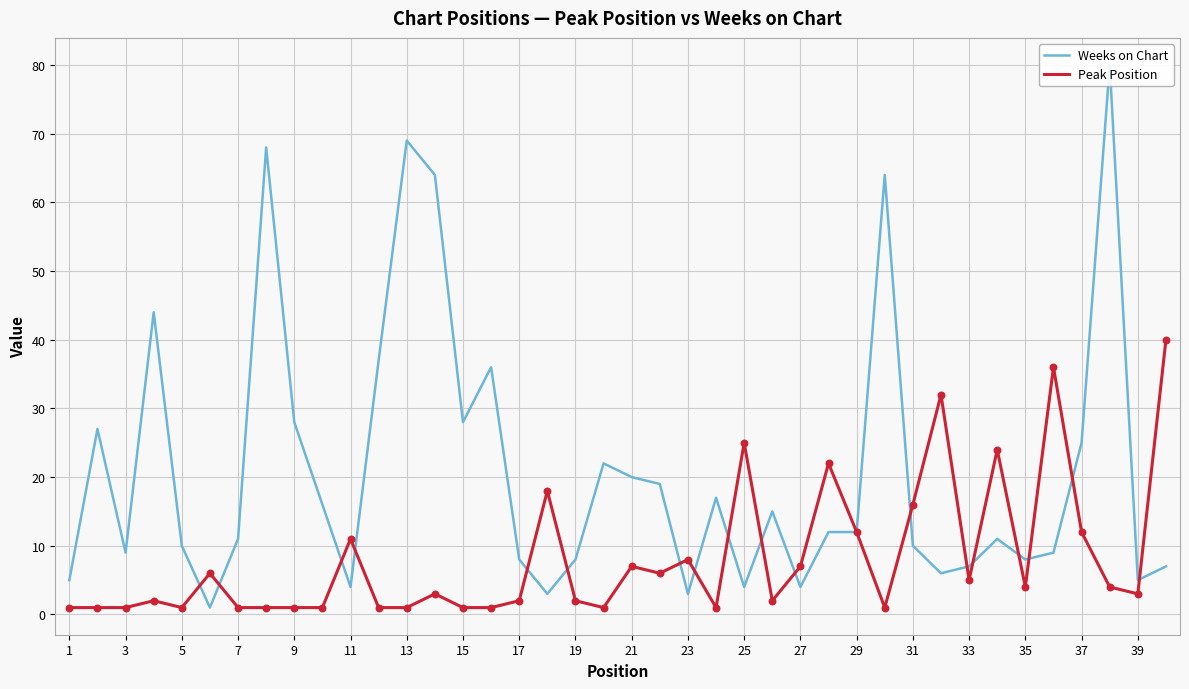

Which series reaches the maximum Y coordinate?

Weeks on Chart